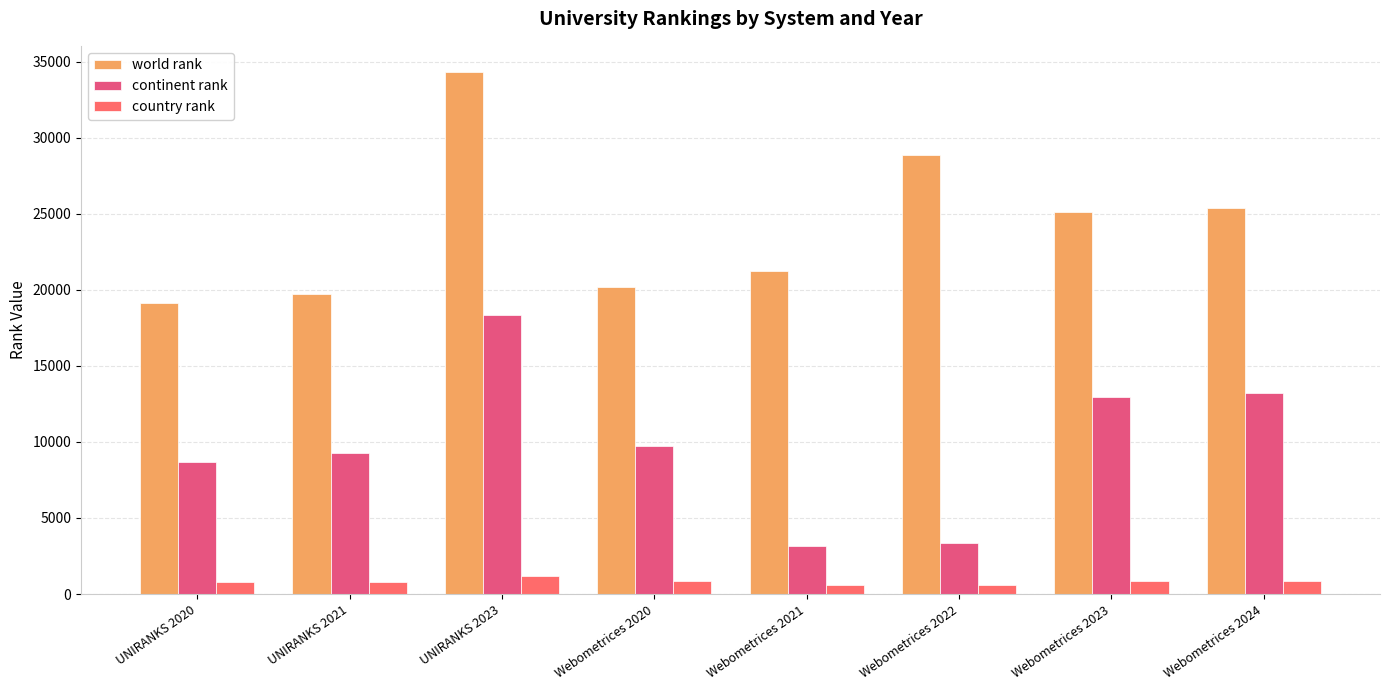

What is the label of the 5th bar from the right?

Webometrices 2020